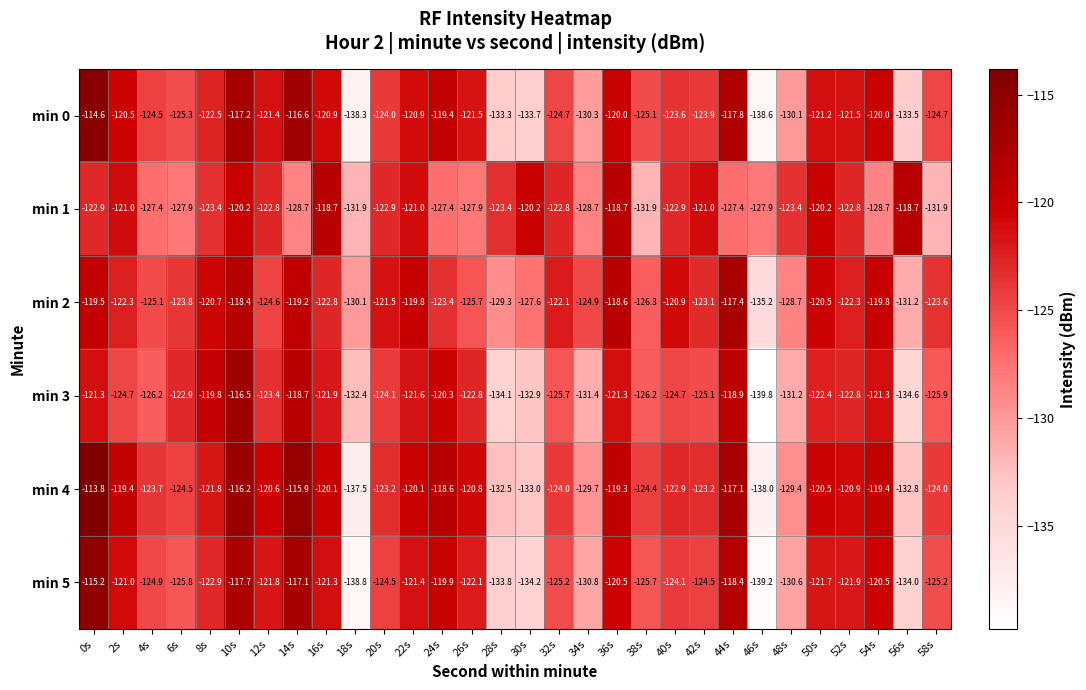

The value of min 3 at 42s is -52.9. True or false?

False